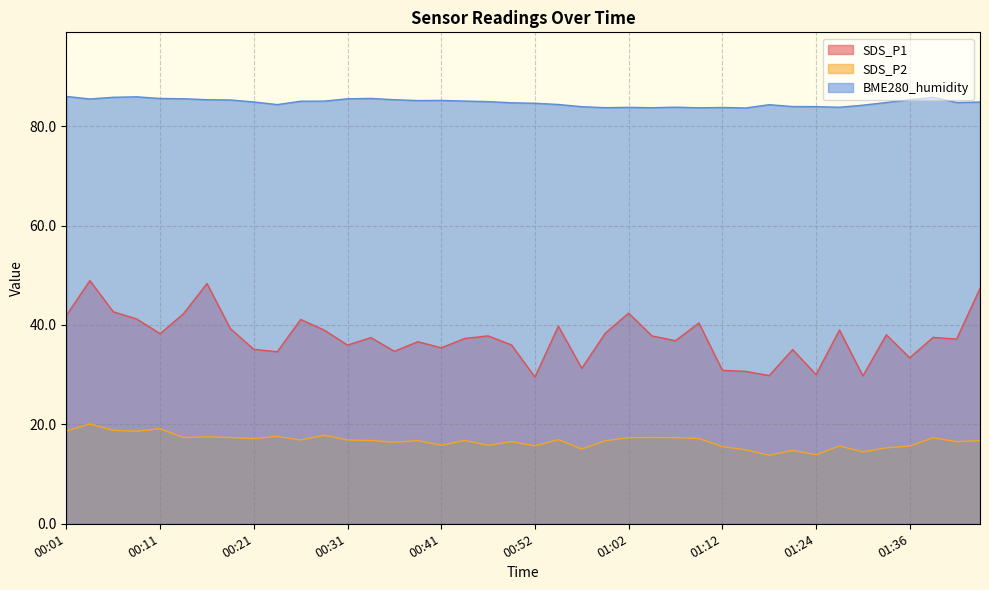

What is the difference between the maximum and minimum values in the SDS_P1 series?

19.4